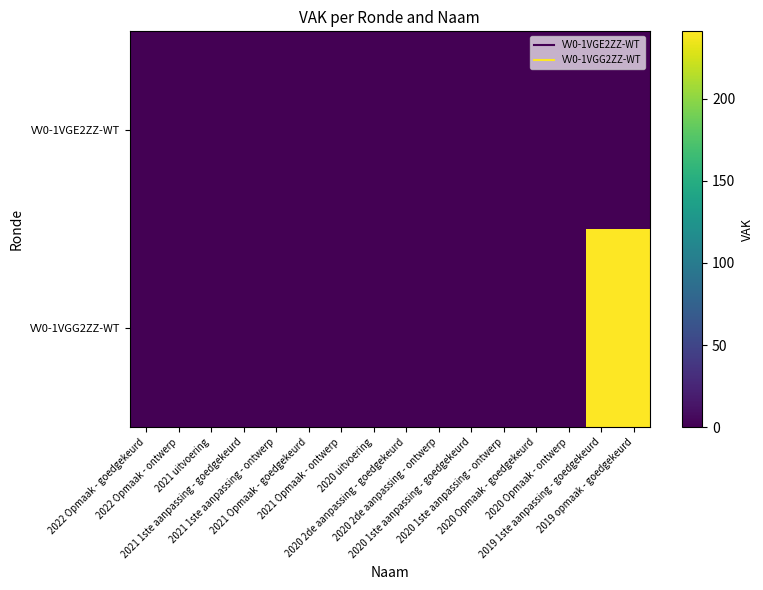

At 2020 Opmaak - goedgekeurd, list the series in order from largest to smallest.

VV0-1VGE2ZZ-WT, VV0-1VGG2ZZ-WT